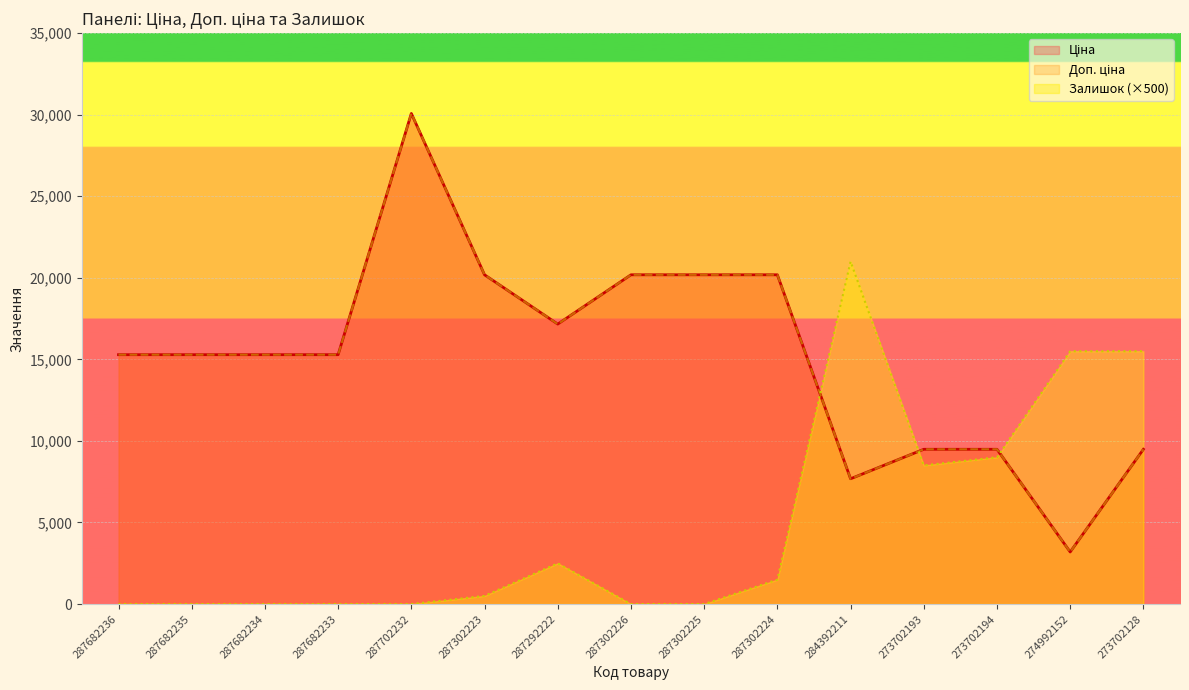

Reading left to right, transcribe all the data shown in this chart.

Ціна: 15288.0	15288.0	15288.0	15288.0	30077.8	20186.0	17165.0	20186.0	20186.0	20186.0	7680.9	9488.2	9488.2	3193.0	9488.2
Доп. ціна: 15288.0	15288.0	15288.0	15288.0	30077.8	20186.0	17165.0	20186.0	20186.0	20186.0	7680.9	9488.2	9488.2	3193.0	9488.2
Залишок: 0.0	0.0	0.0	0.0	0.0	500.0	2500.0	0.0	0.0	1500.0	21000.0	8500.0	9000.0	15500.0	15500.0